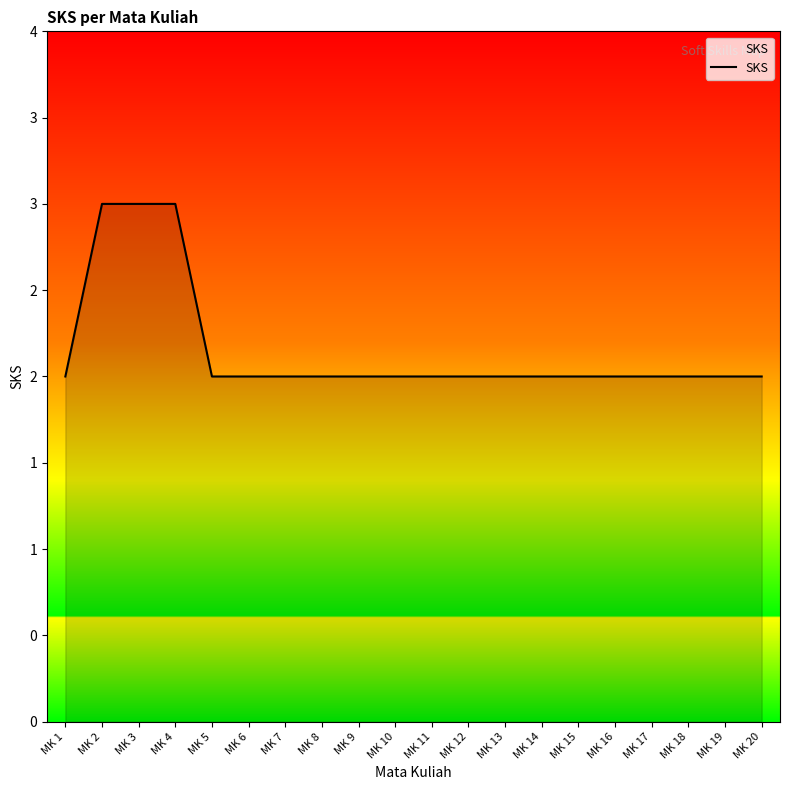

Does the chart have visible grid lines?

No